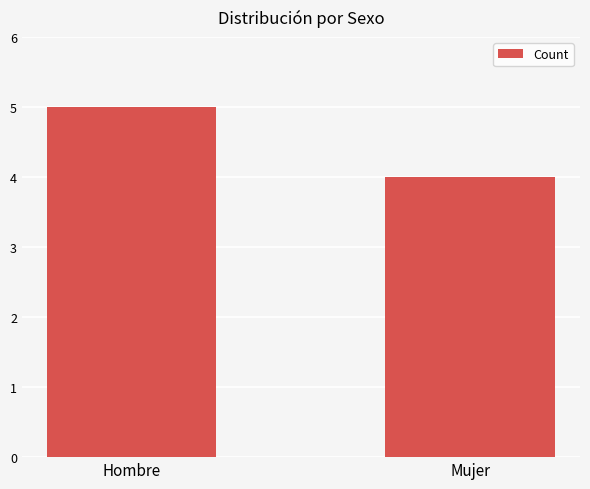

At which label is the value closest to 4?

Mujer